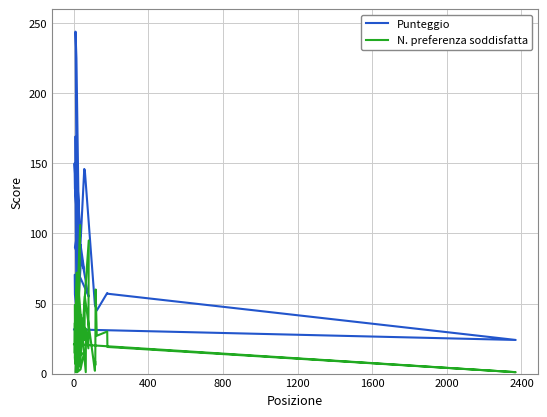

What is the value of the N. preferenza soddisfatta point at the 11th from the left?

95.0